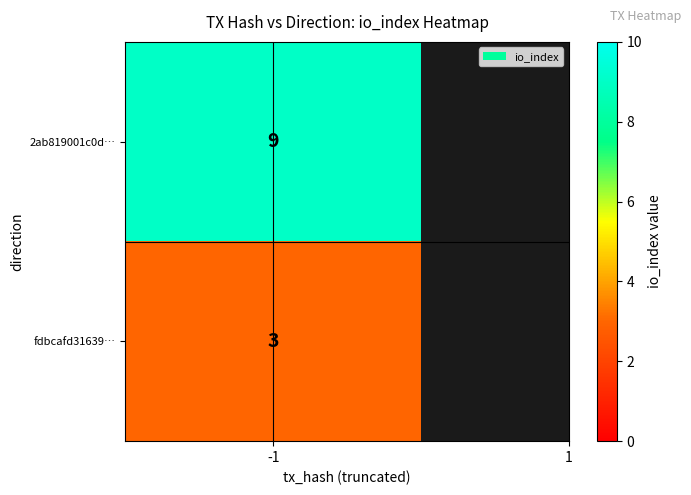

Which category has the highest value across all series?

-1